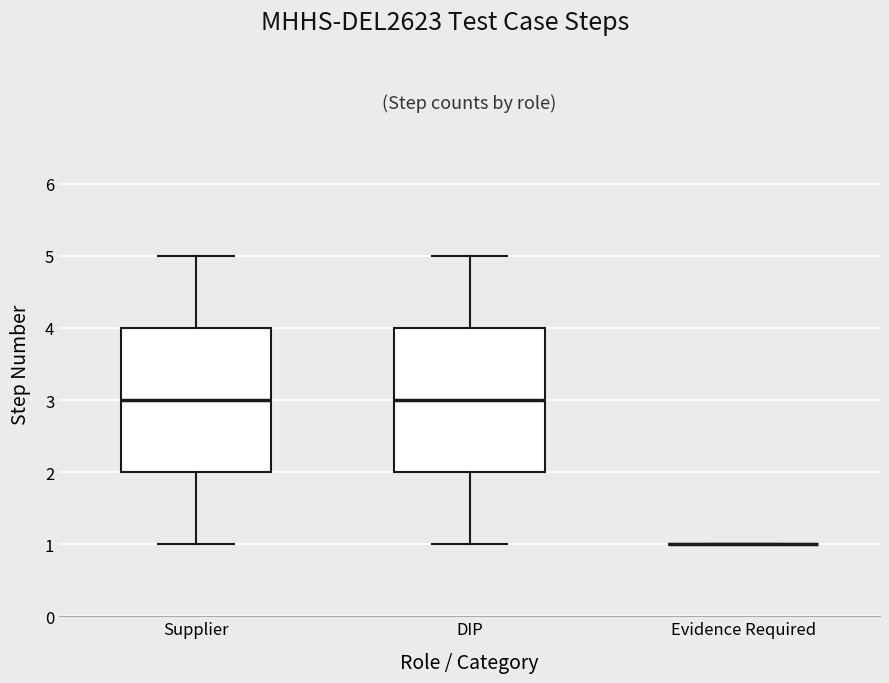

Reading left to right, transcribe this box plot: for each box, give where its median line is, the range the box spans, and where its two whiskers end, as read against the y-axis. The values are not printed on the chart, so give them approximately, as read against the axis.

Supplier: median 3, box 2 to 4, whiskers 1 to 5
DIP: median 3, box 2 to 4, whiskers 1 to 5
Evidence Required: box collapsed to a line at 1, whiskers 1 to 1